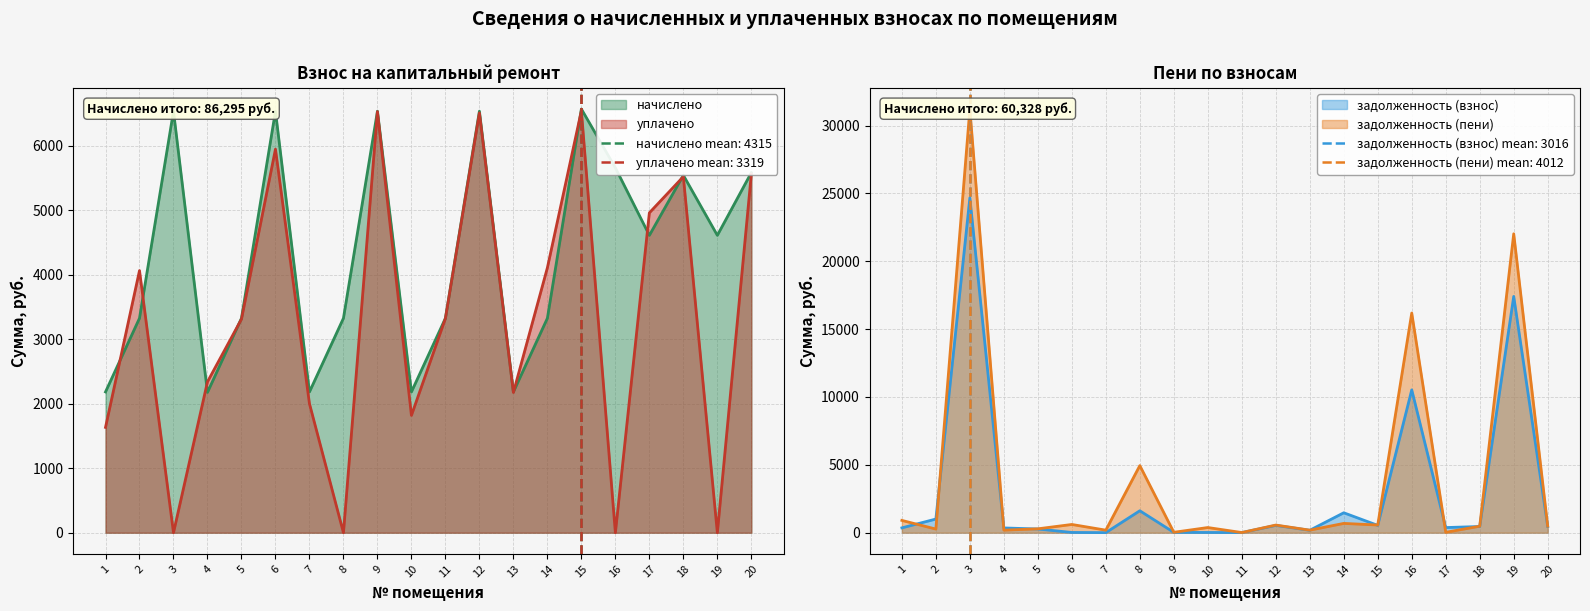

What is the greatest value displayed?

31217.2